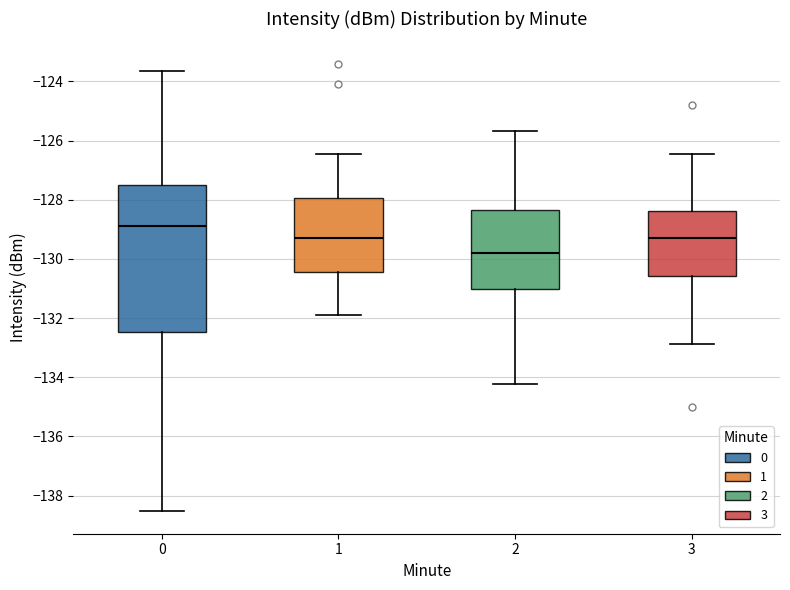

Reading left to right, read every box against the y-axis: the position of its median line, the range the box covers, and the ends of its whiskers. The values are not printed on the chart, so give them approximately, as read against the axis.

0: median -128.8, box -132.4 to -127.4, whiskers -138.6 to -123.6
1: median -129.2, box -130.4 to -128.0, whiskers -132.0 to -126.4
2: median -129.8, box -131.0 to -128.4, whiskers -134.2 to -125.6
3: median -129.2, box -130.6 to -128.4, whiskers -132.8 to -126.4